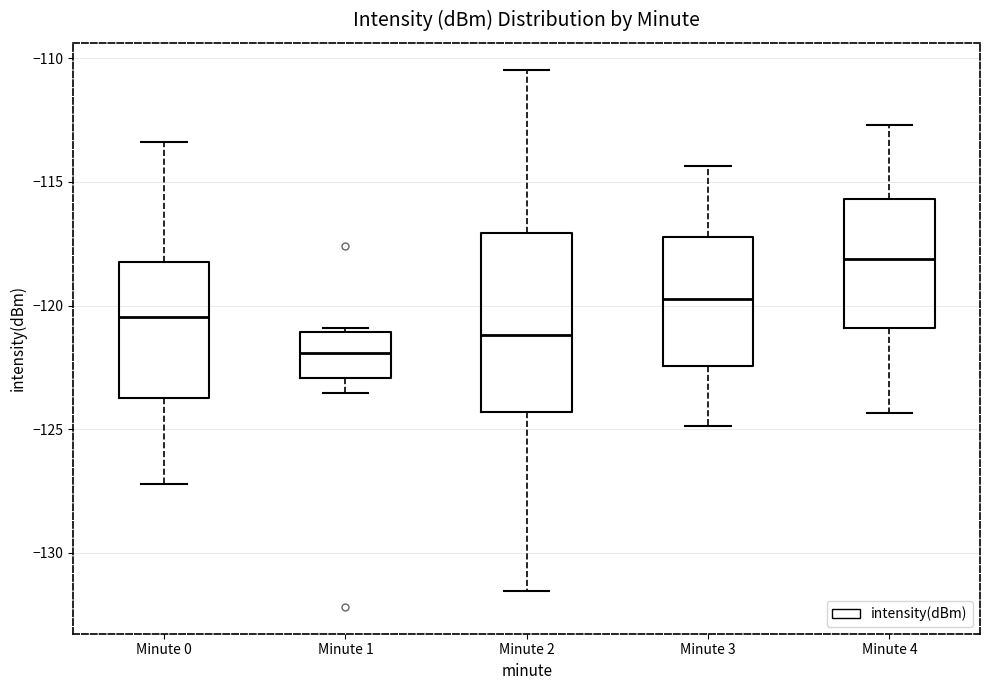

Reading left to right, read every box against the y-axis: the position of its median line, the range the box covers, and the ends of its whiskers. The values are not printed on the chart, so give them approximately, as read against the axis.

Minute 0: median -120.5, box -123.5 to -118.5, whiskers -127.0 to -113.5
Minute 1: median -122.0, box -123.0 to -121.0, whiskers -123.5 to -121.0 (just above the box's upper edge)
Minute 2: median -121.0, box -124.5 to -117.0, whiskers -131.5 to -110.5
Minute 3: median -119.5, box -122.5 to -117.0, whiskers -125.0 to -114.5
Minute 4: median -118.0, box -121.0 to -115.5, whiskers -124.5 to -112.5